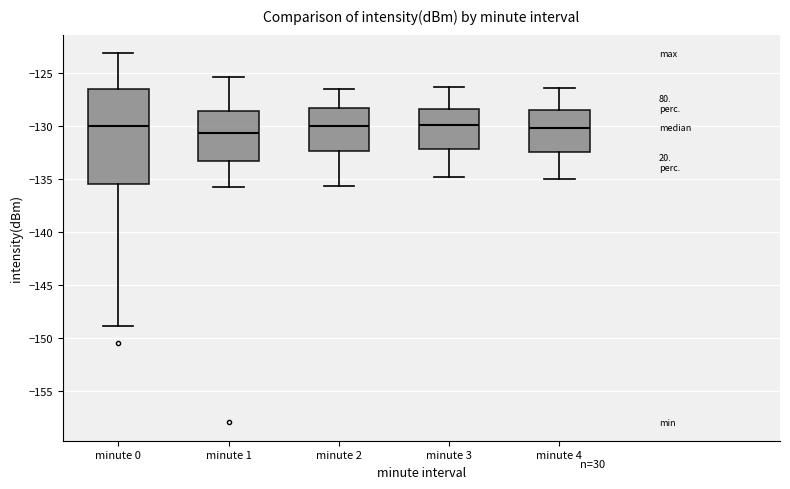

Reading left to right, transcribe this box plot: for each box, give where its median line is, the range the box spans, and where its two whiskers end, as read against the y-axis. The values are not printed on the chart, so give them approximately, as read against the axis.

minute 0: median -130.0, box -135.5 to -126.5, whiskers -149.0 to -123.0
minute 1: median -130.5, box -133.5 to -128.5, whiskers -135.5 to -125.5
minute 2: median -130.0, box -132.5 to -128.0, whiskers -135.5 to -126.5
minute 3: median -130.0, box -132.0 to -128.5, whiskers -135.0 to -126.5
minute 4: median -130.0, box -132.5 to -128.5, whiskers -135.0 to -126.5